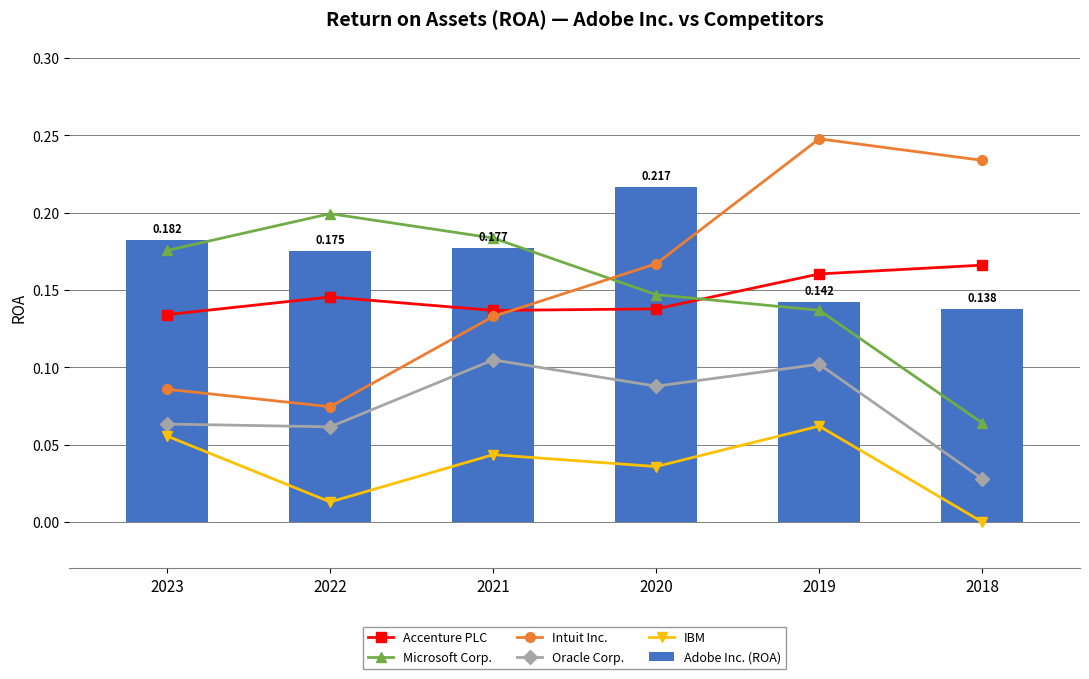

How many categories are shown in the chart?

6